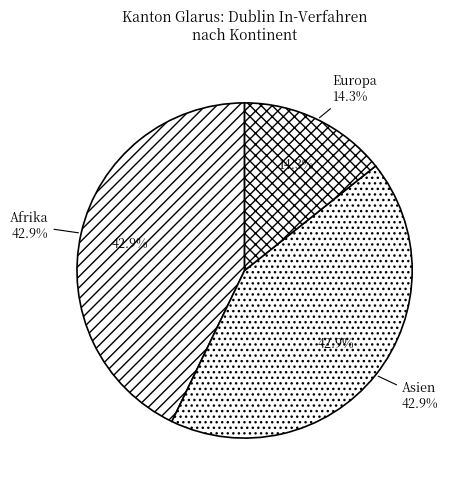

Do Ozeanien and Europa together represent more than half of the pie?

No